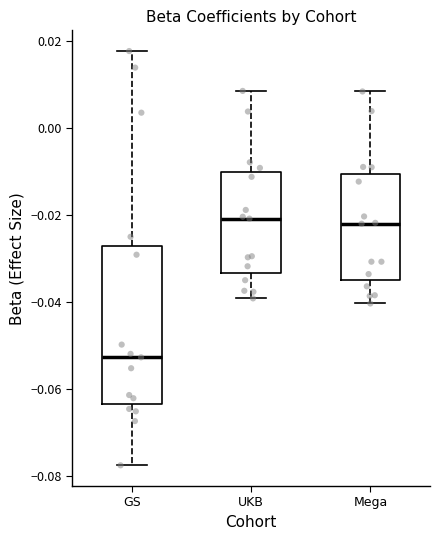

Reading left to right, read every box against the y-axis: the position of its median line, the range the box covers, and the ends of its whiskers. The values are not printed on the chart, so give them approximately, as read against the axis.

GS: median -0.052, box -0.064 to -0.028, whiskers -0.078 to 0.018
UKB: median -0.020, box -0.034 to -0.010, whiskers -0.040 to 0.008
Mega: median -0.022, box -0.036 to -0.010, whiskers -0.040 to 0.008